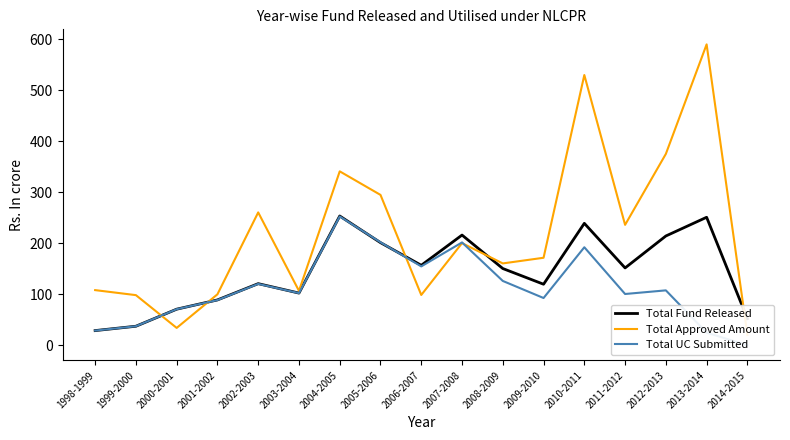

What are all the series names shown in the legend?

Total Fund Released, Total Approved Amount, Total UC Submitted